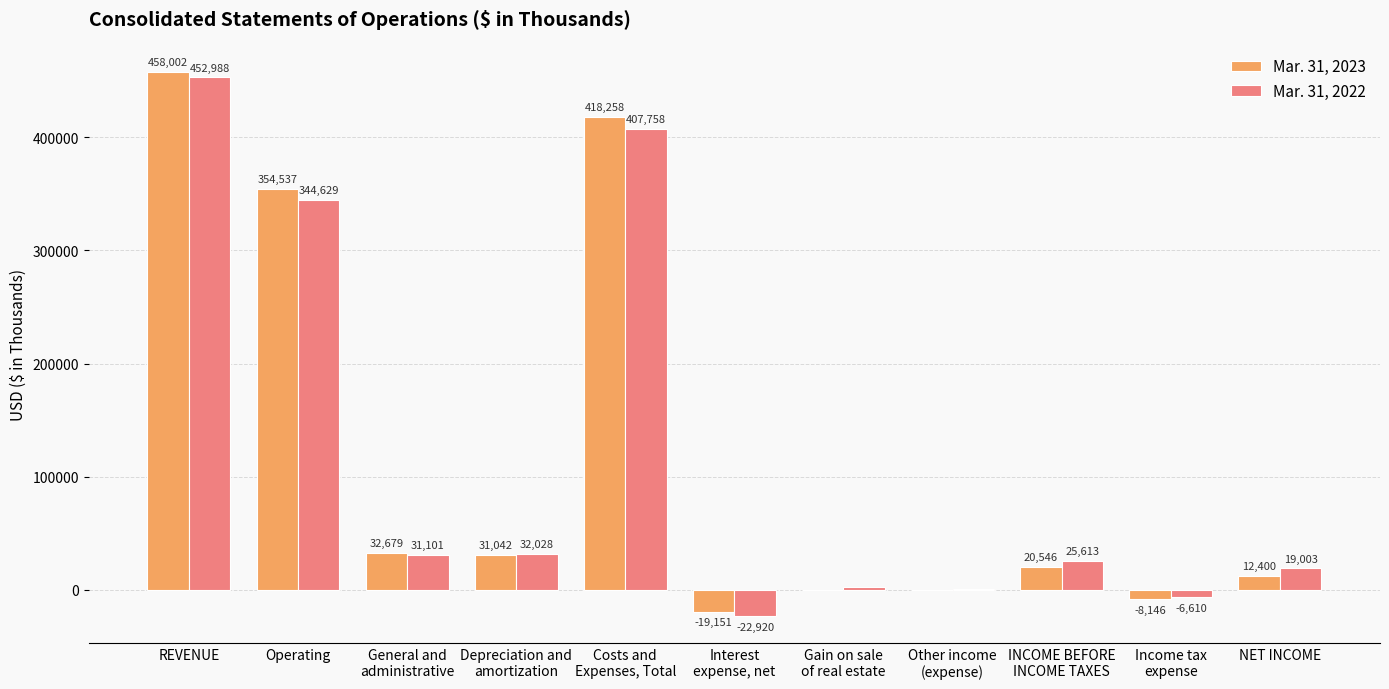

Between REVENUE and Operating, which series saw the biggest shift?

Mar. 31, 2022